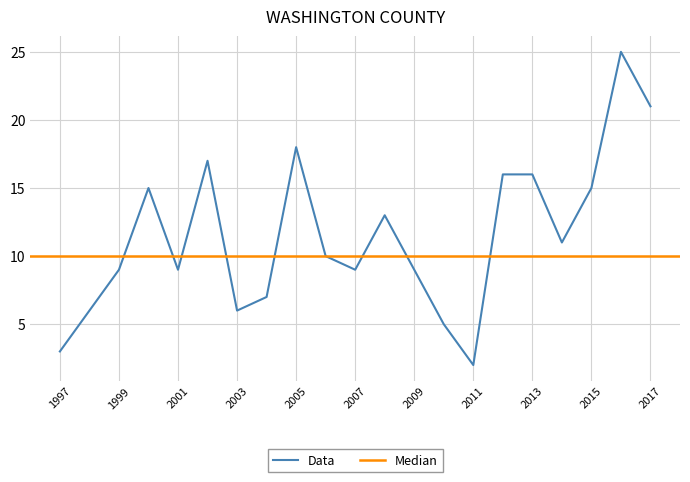

Reading left to right, transcribe all the data shown in this chart.

3	6	9	15	9	17	6	7	18	10	9	13	9	5	2	16	16	11	15	25	21